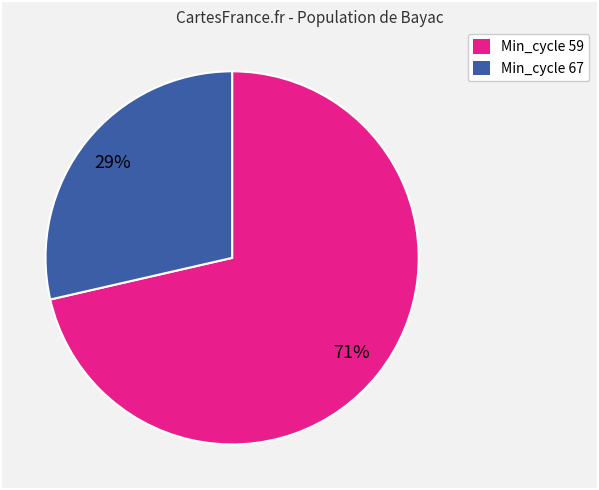

The Min_cycle 59 slice represents 62% of the pie. True or false?

False